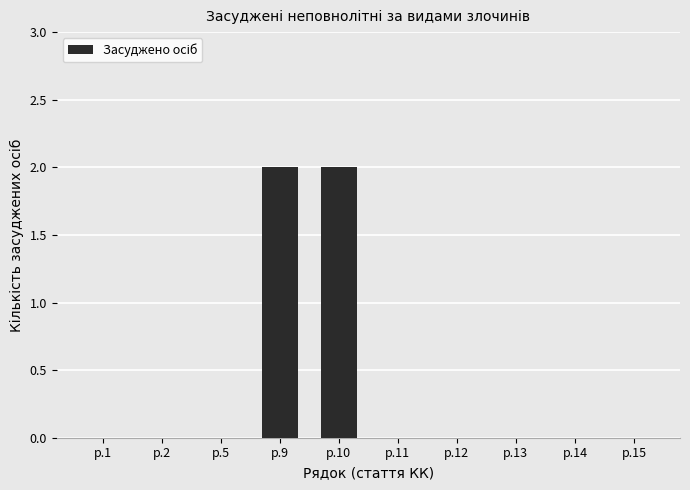

Which has a higher value, р.11 or р.9?

р.9